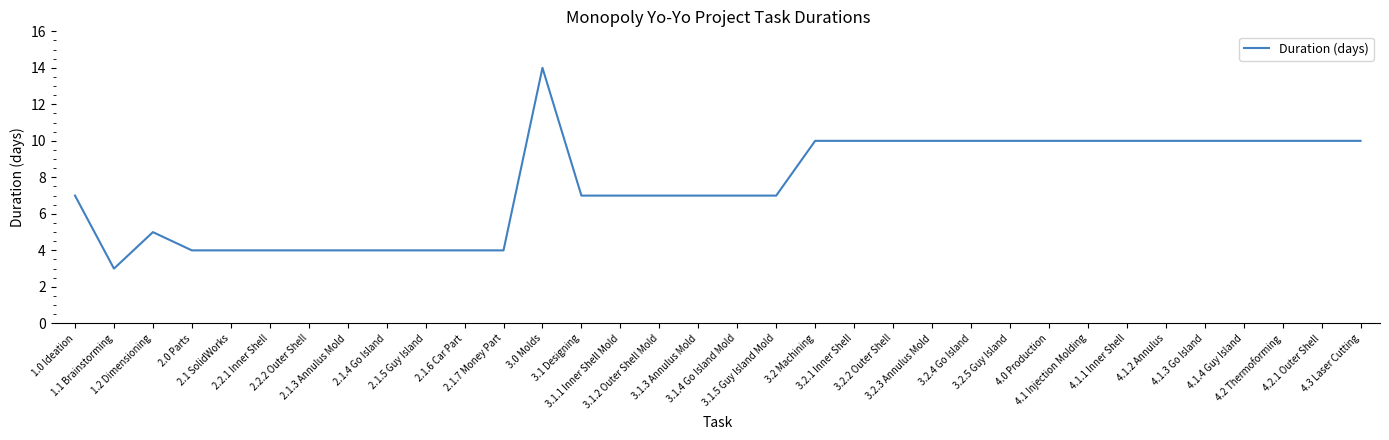

What is the maximum value shown in the chart?

14